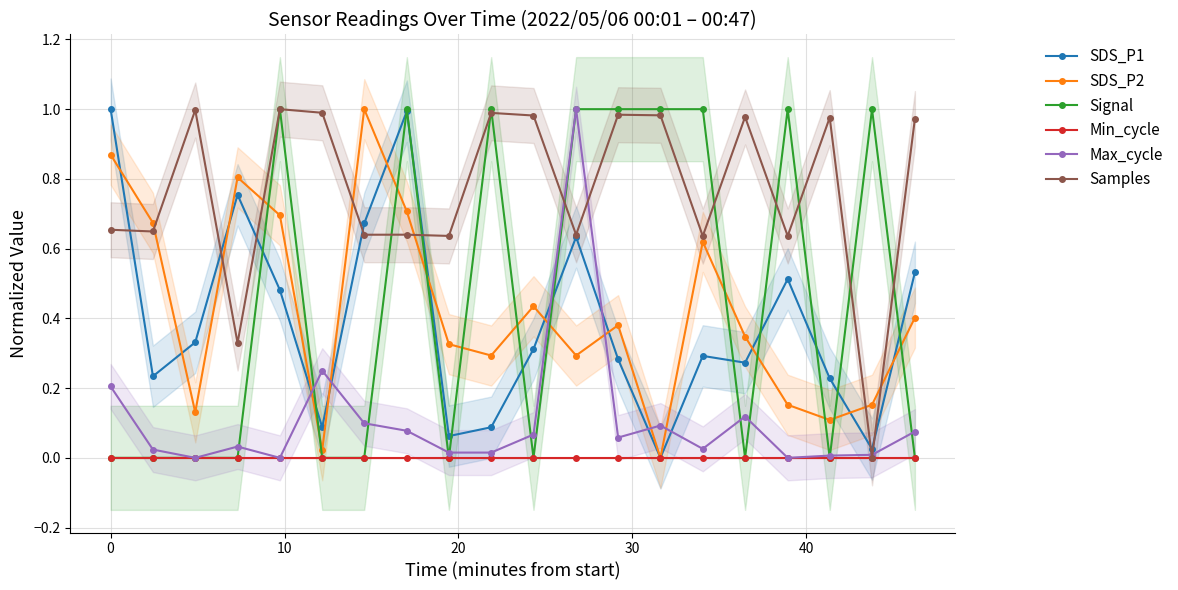

In SDS_P1, how many points are higher than both neighbors (excluding endpoints)?

5